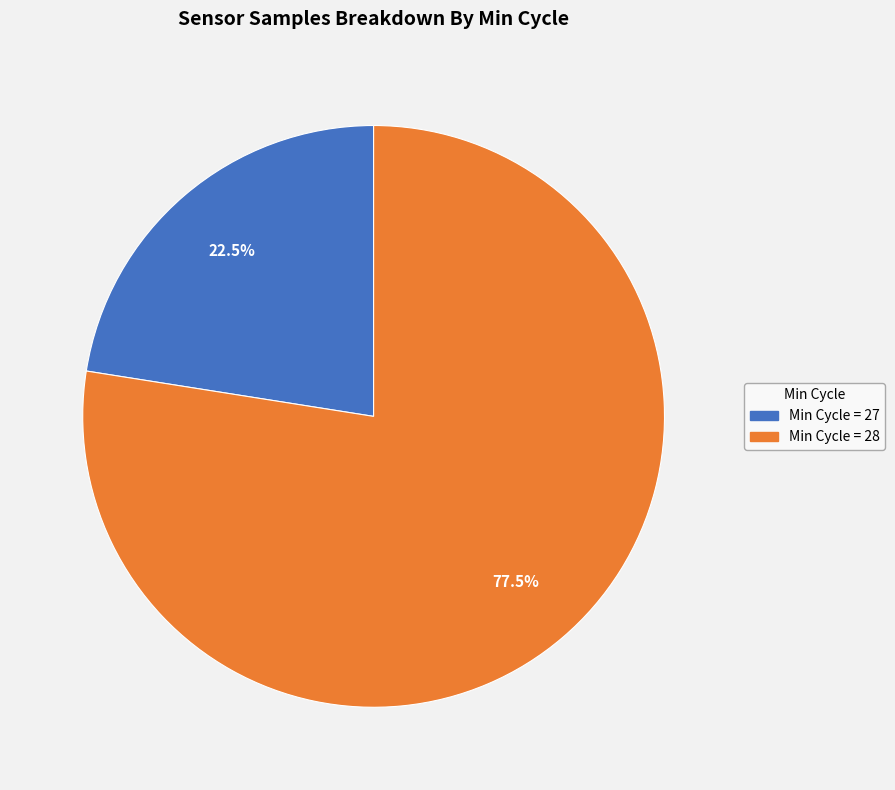

Does any single category account for the majority?

Yes